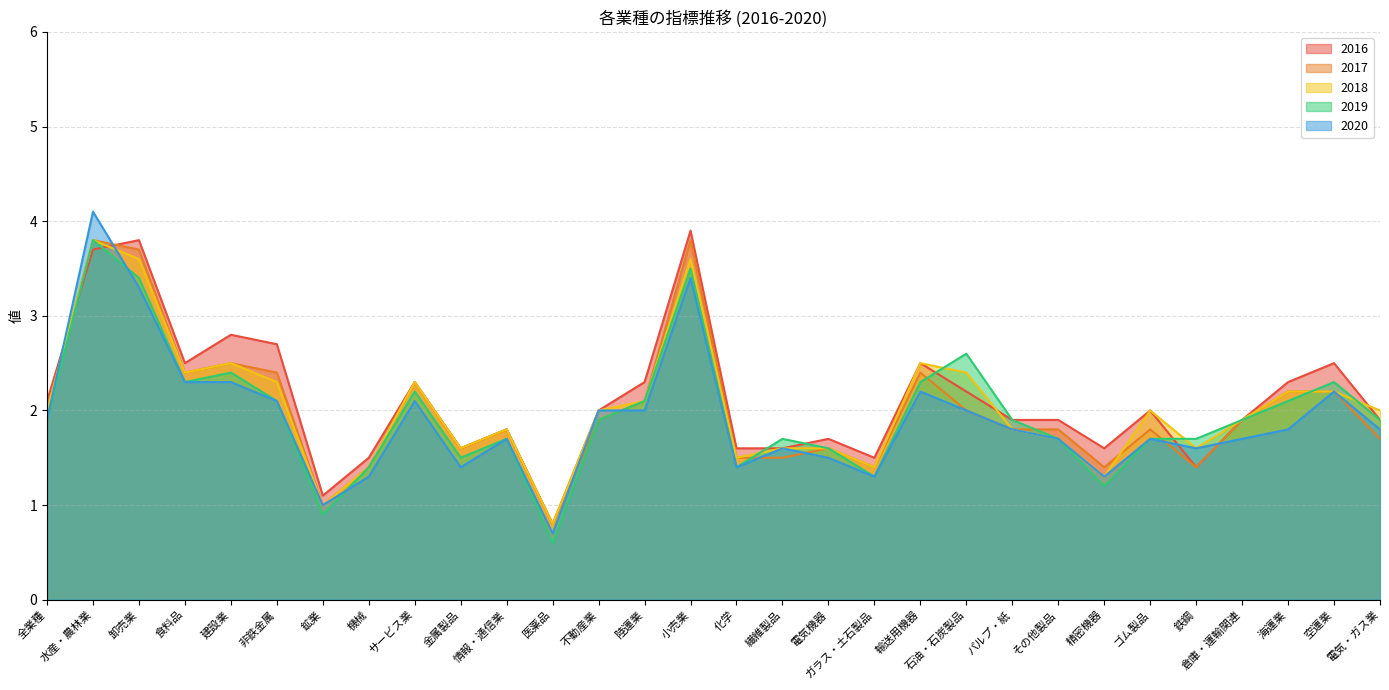

In 2016, how many points are higher than both neighbors (excluding endpoints)?

9